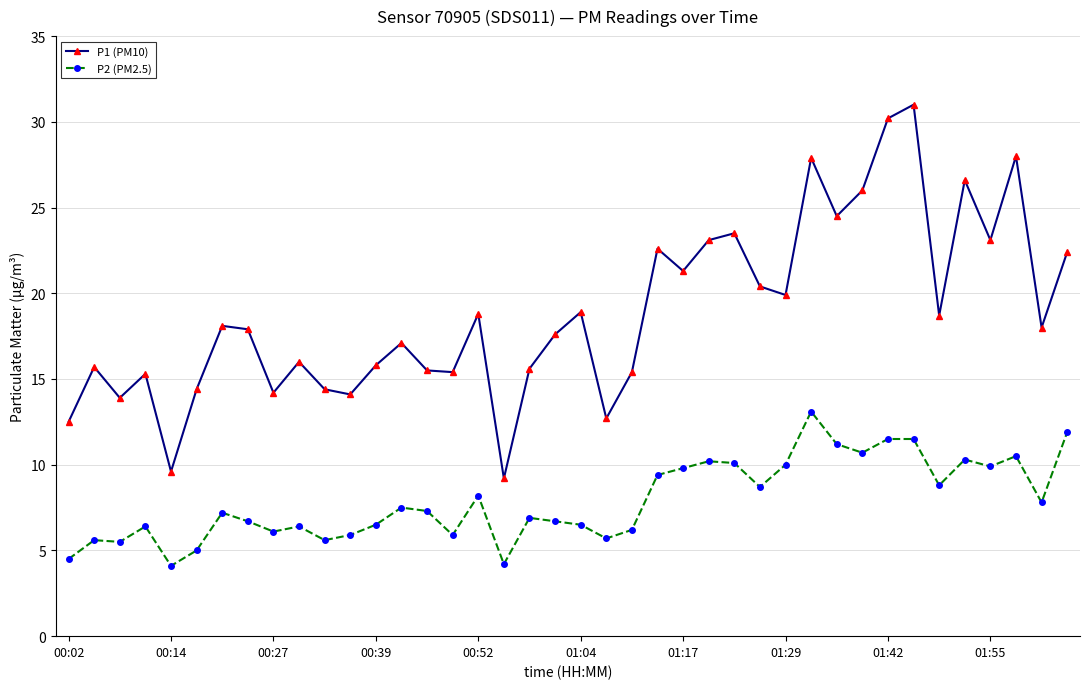

Which series has the largest range (max minus min)?

P1 (PM10)